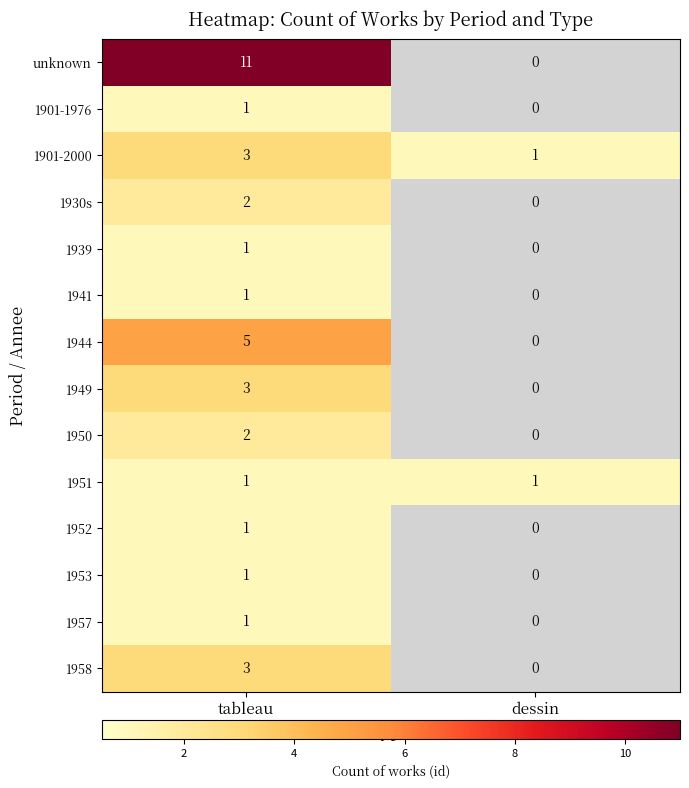

What is the spread (max minus min) of values at tableau?

10